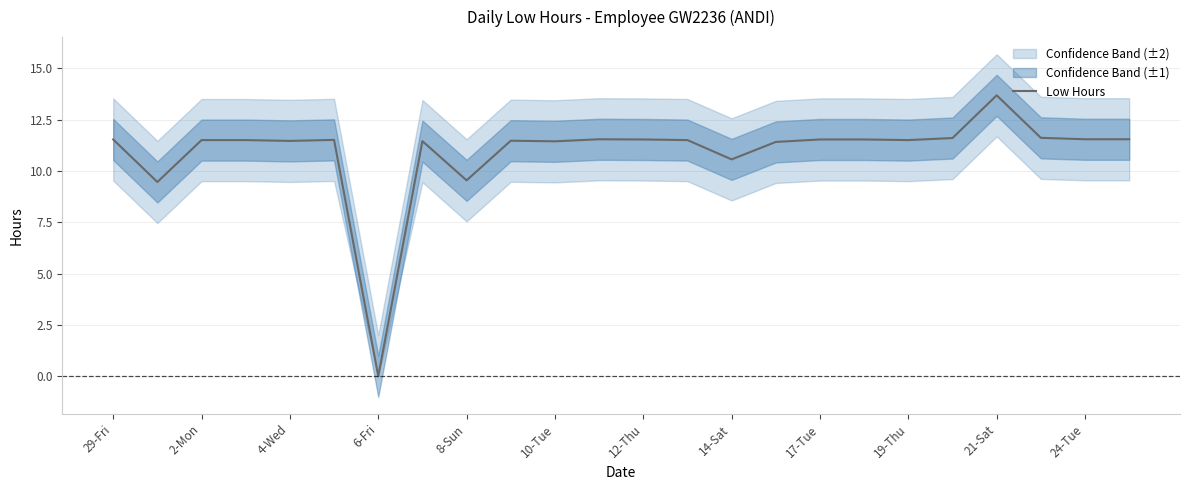

How many lines are shown in the chart?

1